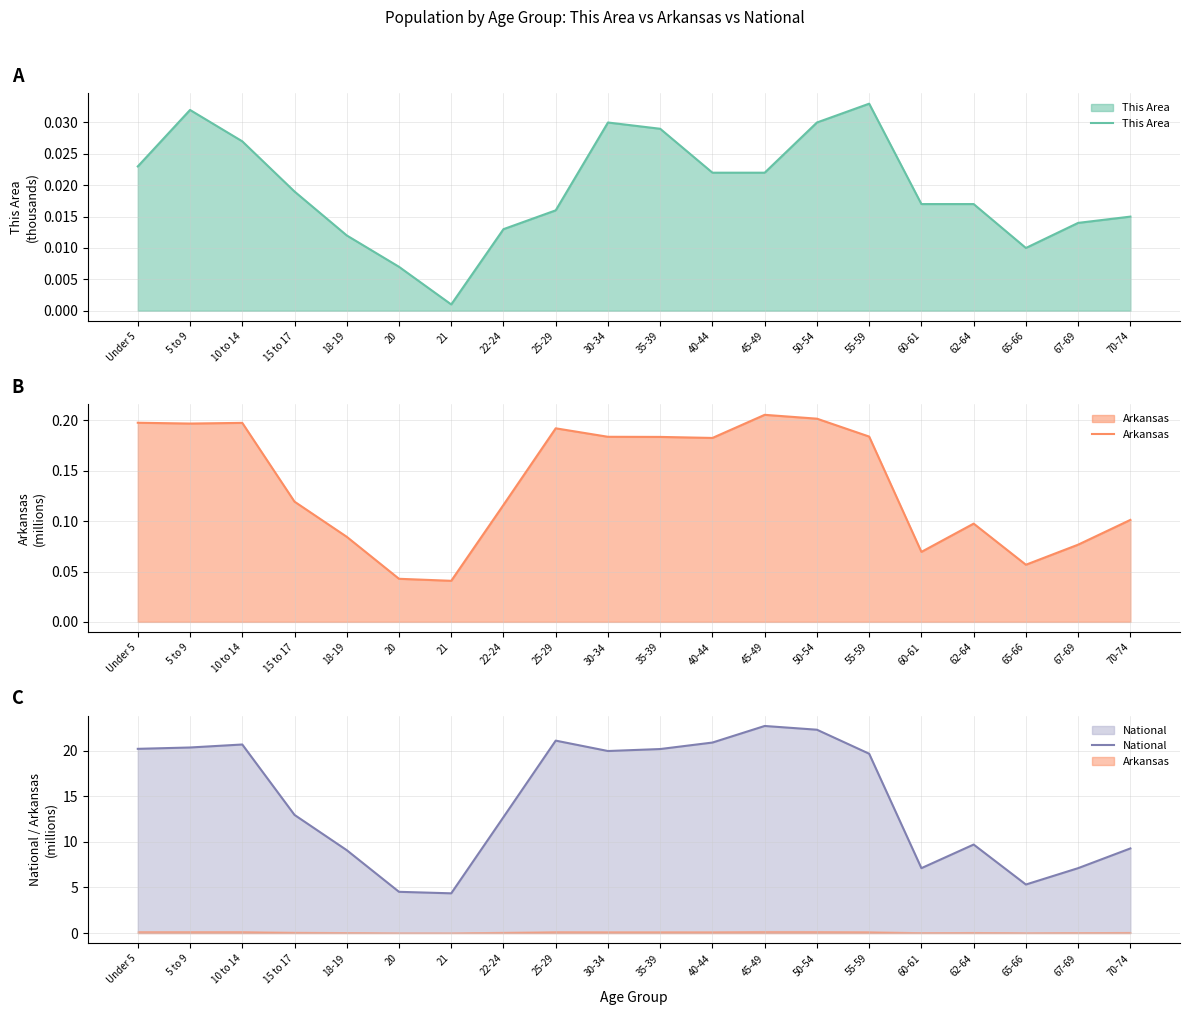

What is the greatest value displayed?

22.7